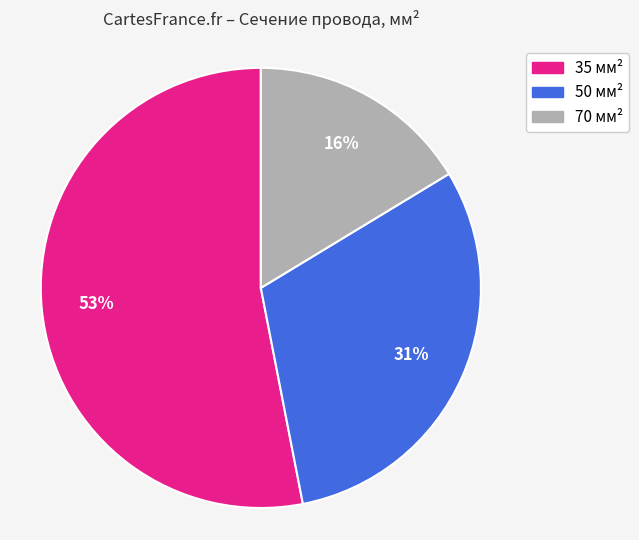

Between 35 and 50, which is larger?

35